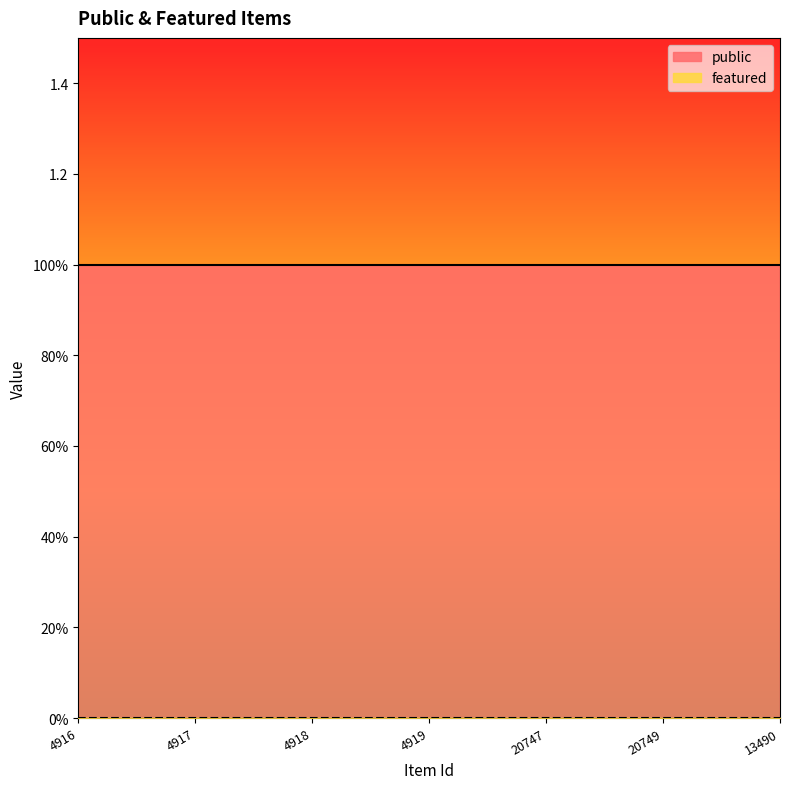

Reading right to left, extract all data points from this chart.

public: 13490=1	20749=1	20747=1	4919=1	4918=1	4917=1	4916=1
featured: 13490=0	20749=0	20747=0	4919=0	4918=0	4917=0	4916=0